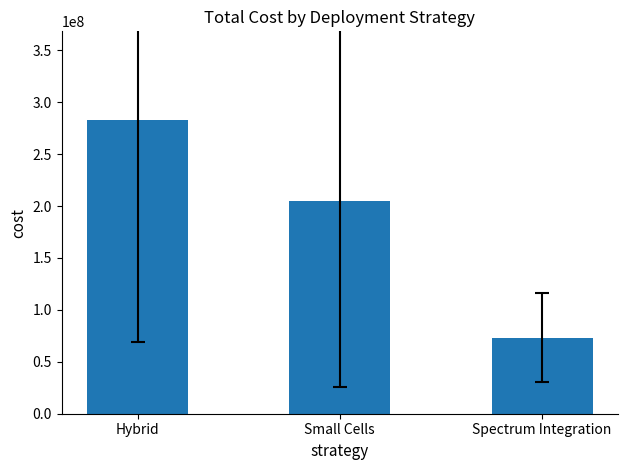

Which label corresponds to the smallest value in the chart?

Spectrum Integration